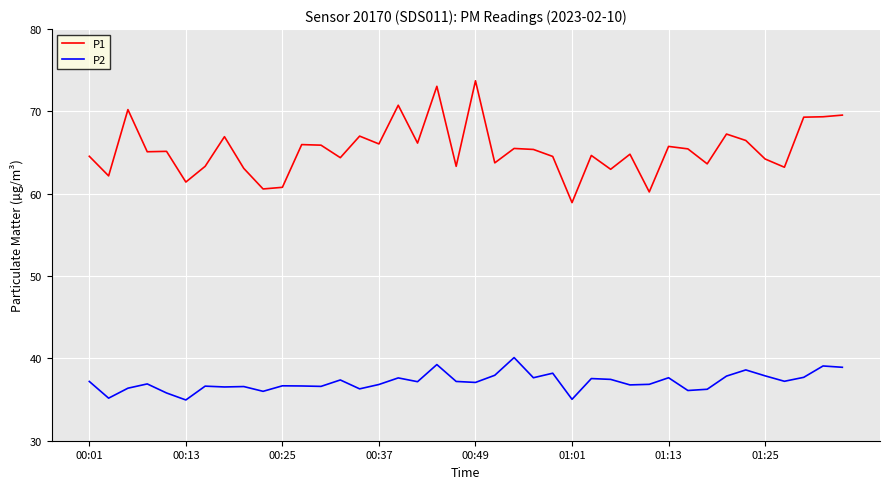

Which series has the largest total across all categories?

P1